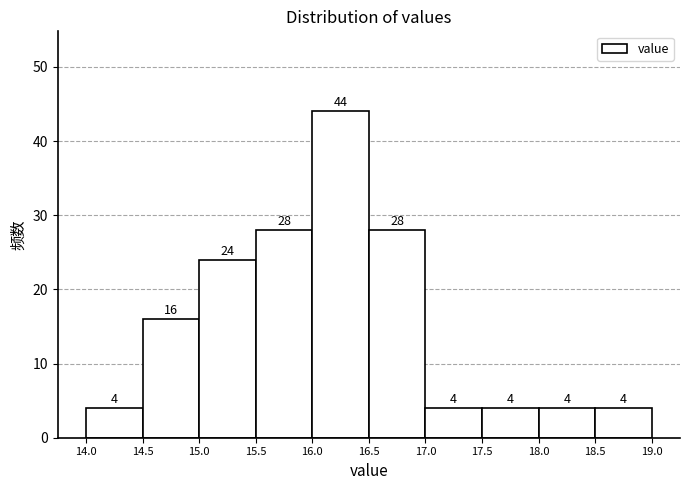

How tall is the bar that spans 16.0 to 16.5 on the x-axis?

44